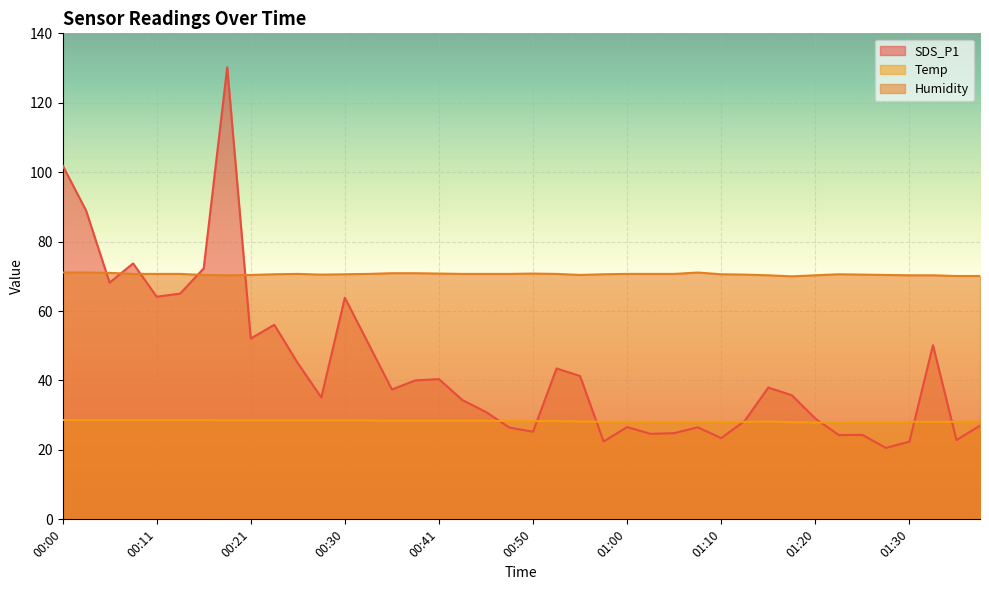

At which label does SDS_P1 first exceed 37?

00:00